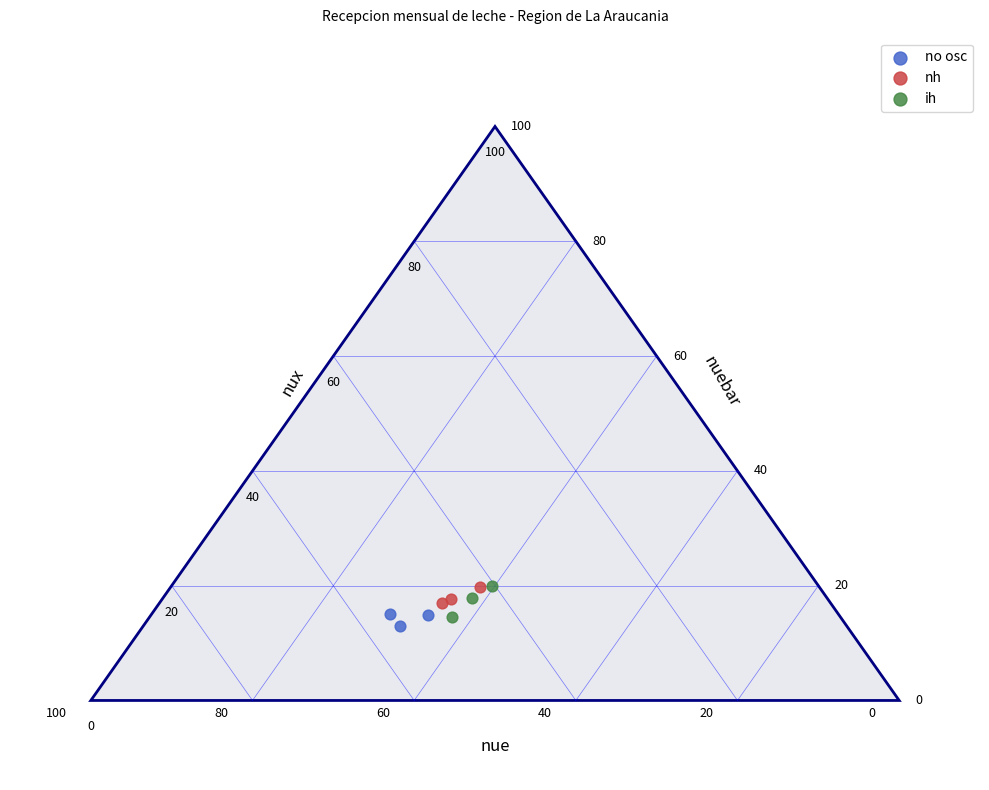

What are all the series names shown in the legend?

no osc, nh, ih